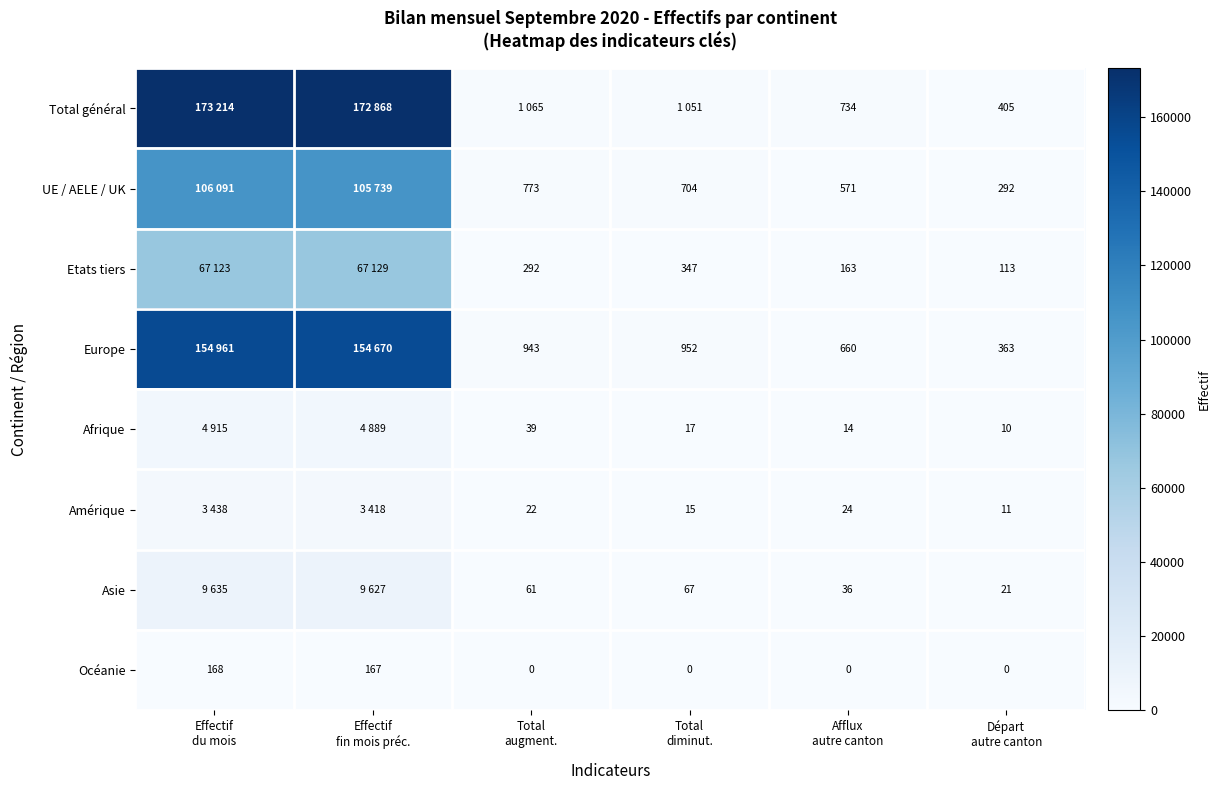

Between Total diminut. and Afflux autre canton, which series saw the biggest shift?

Total général